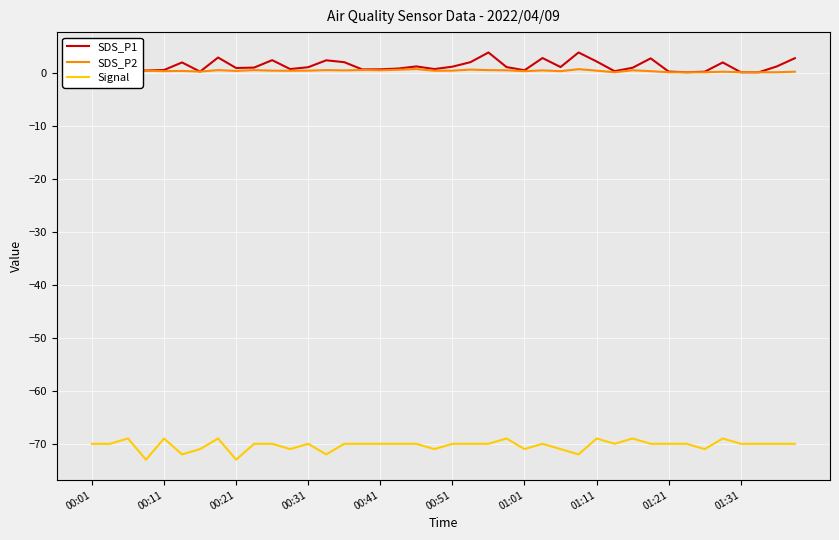

True or false: SDS_P2 and Signal cross at least once.

False